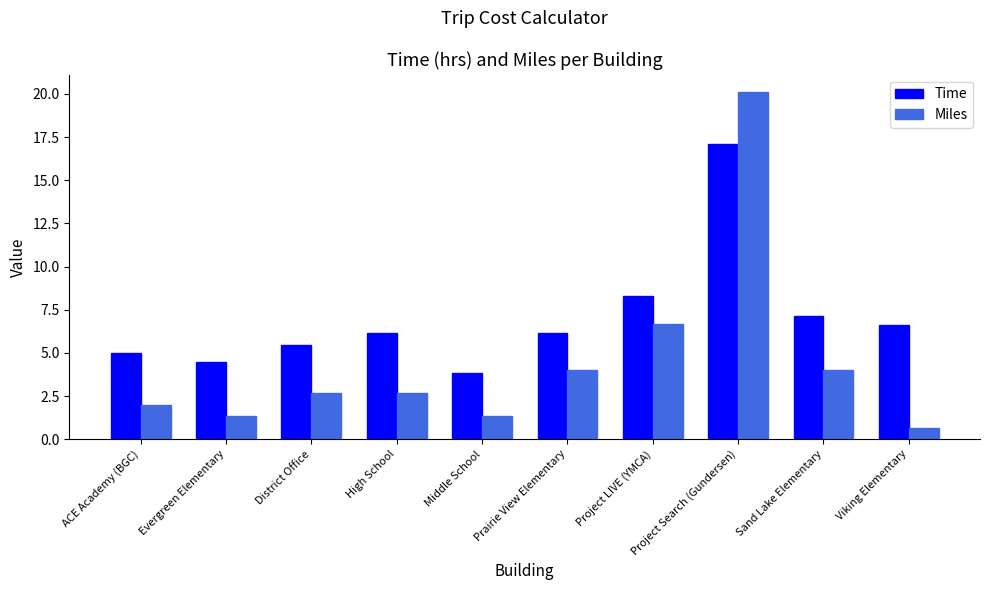

What is the label of the 8th bar from the left?

Project Search (Gundersen)